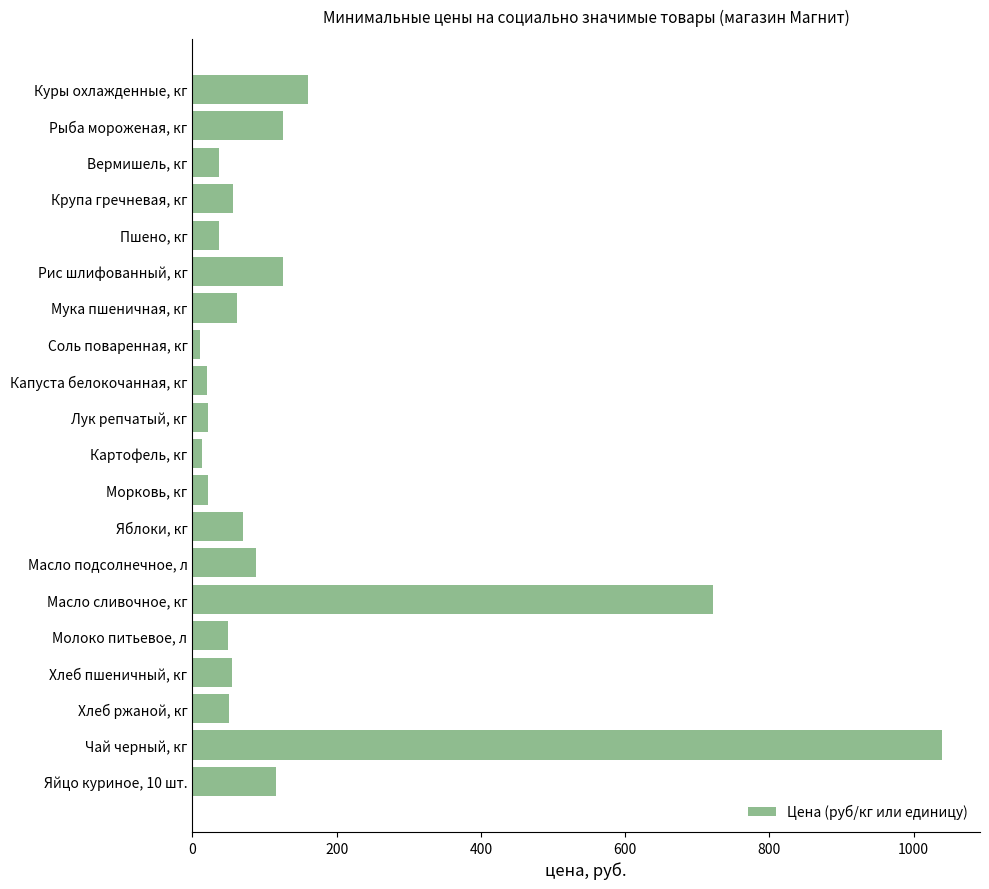

Between Лук репчатый, кг and Молоко питьевое, л, which is larger?

Молоко питьевое, л